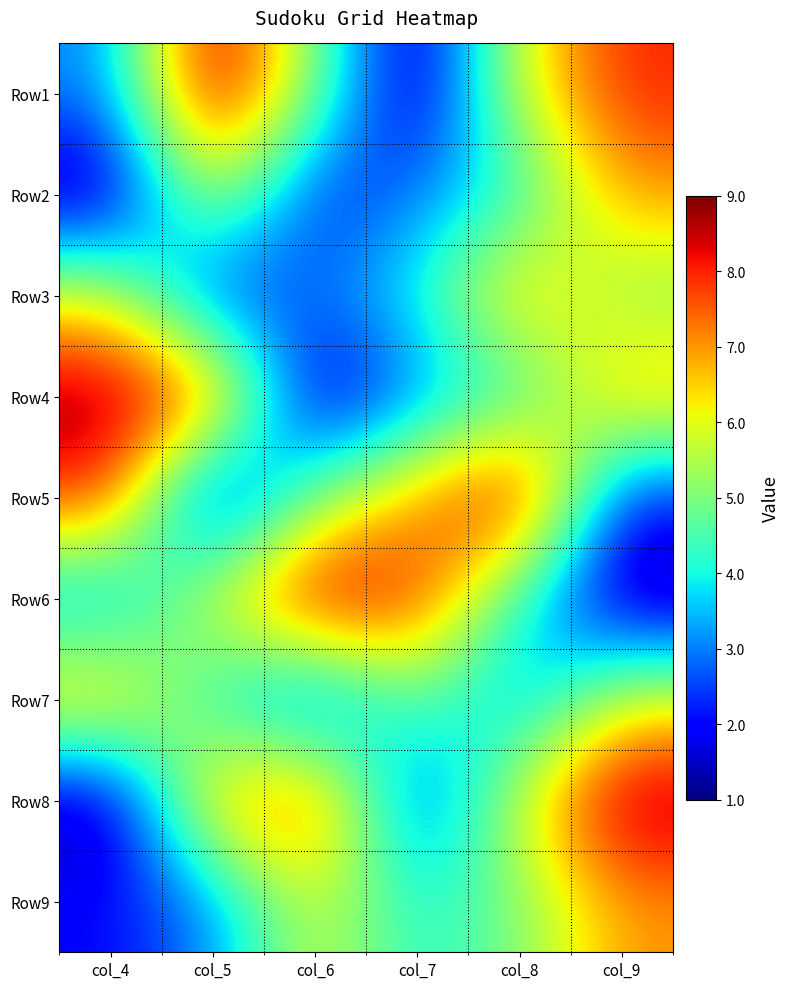

Which has a higher value, col_4 or col_9?

col_9